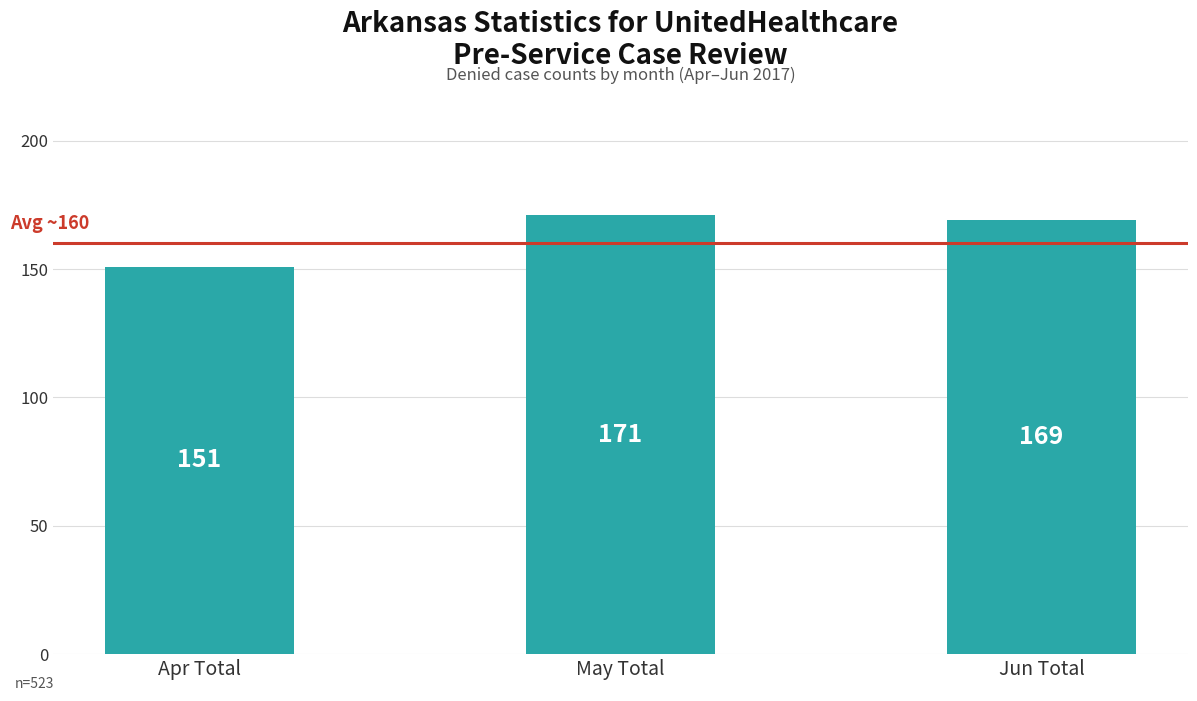

The chart shows a value of 169 at Jun Total. True or false?

True